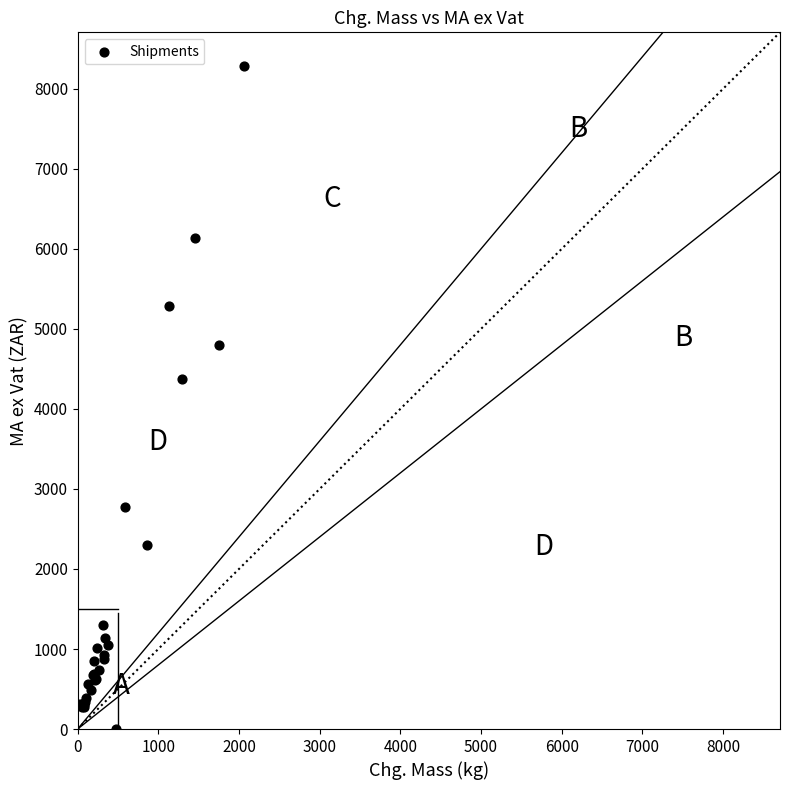

What Y value in the scatter plot is closest to 4145?

4379.2